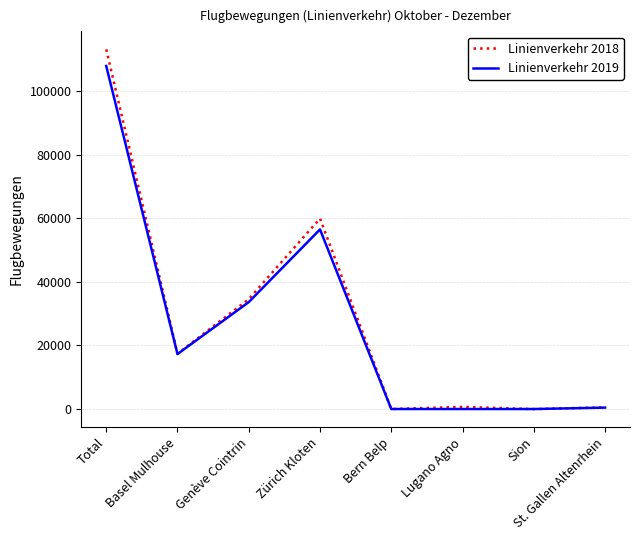

Which series has the widest spread of values?

Linienverkehr 2018